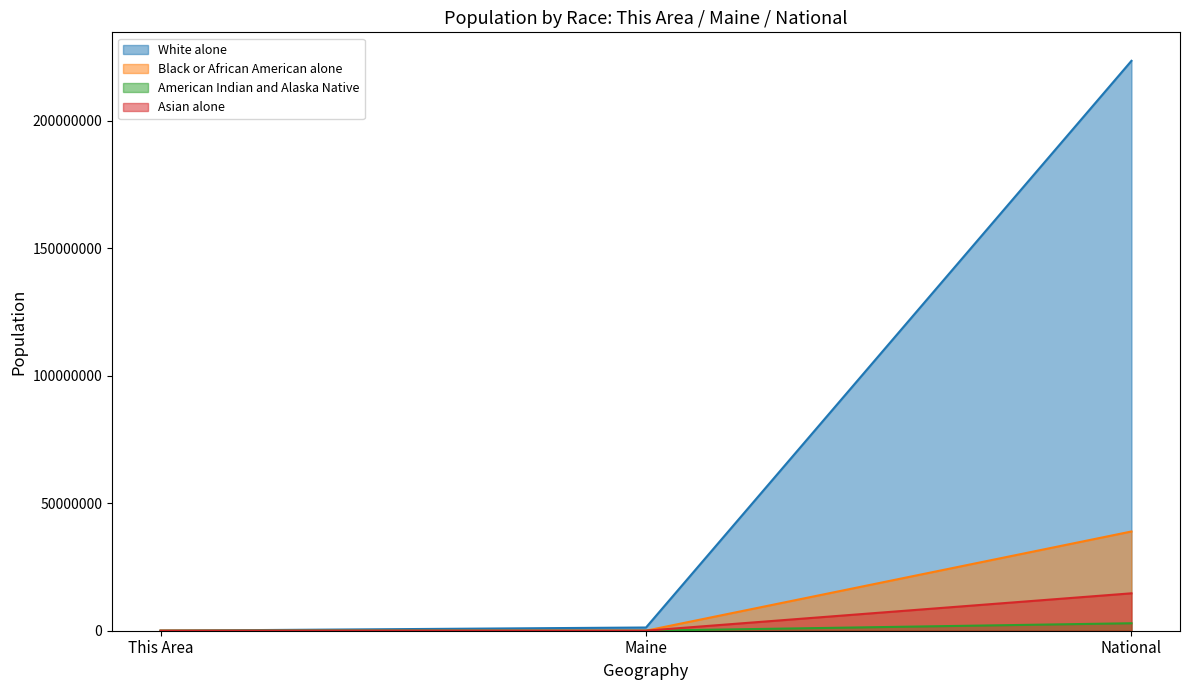

True or false: American Indian and Alaska Native has a value of 2932248 at National.

True